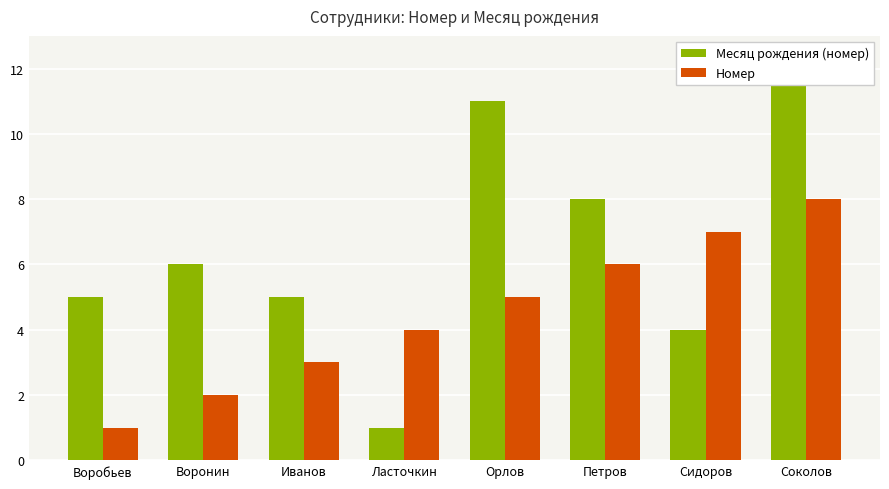

What is the minimum value shown in the chart?

1